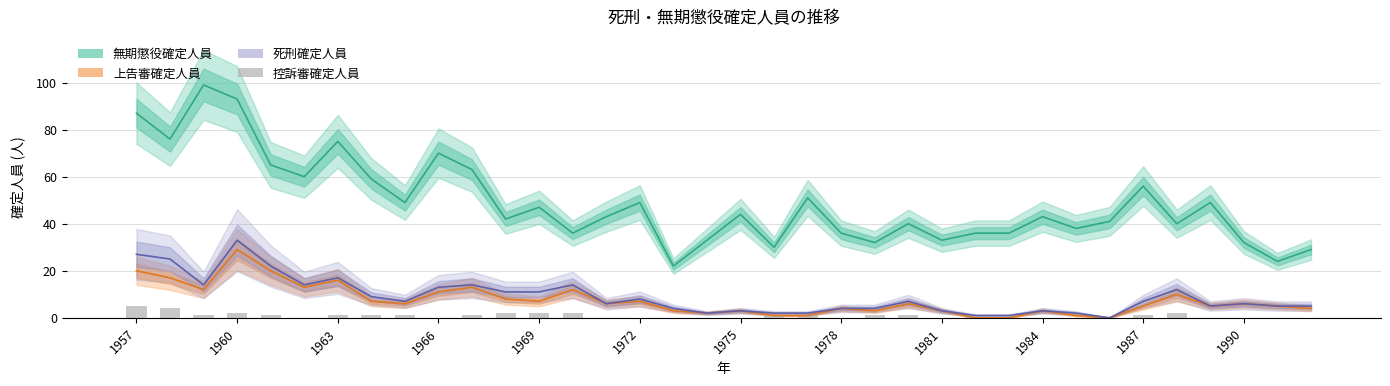

What are all the series names shown in the legend?

無期懲役確定人員, 上告審確定人員, 死刑確定人員, 控訴審確定人員